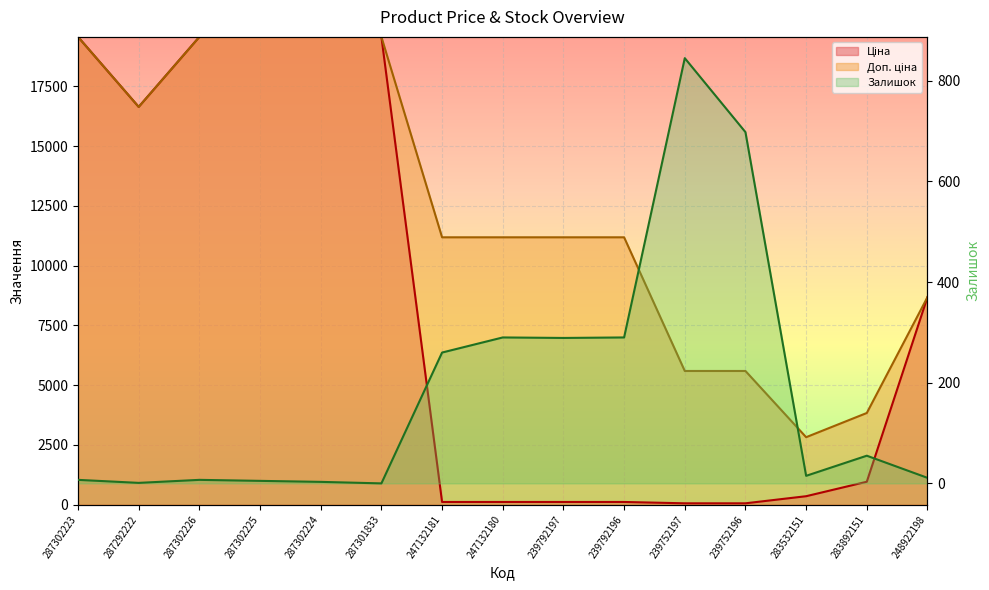

At which label does Доп. ціна first exceed 11182?

287302223